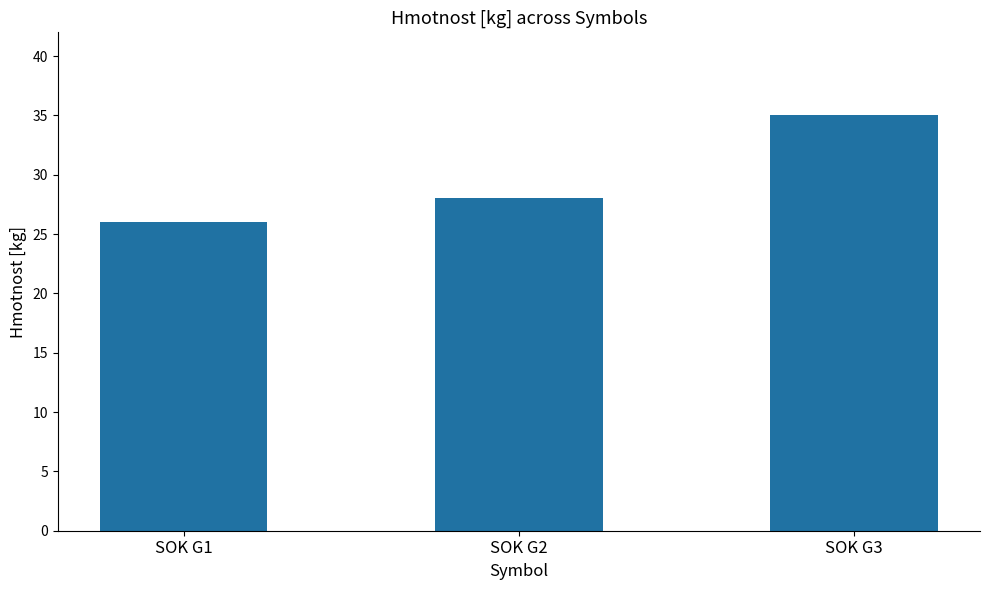

True or false: the data shows 26 at SOK G1.

True